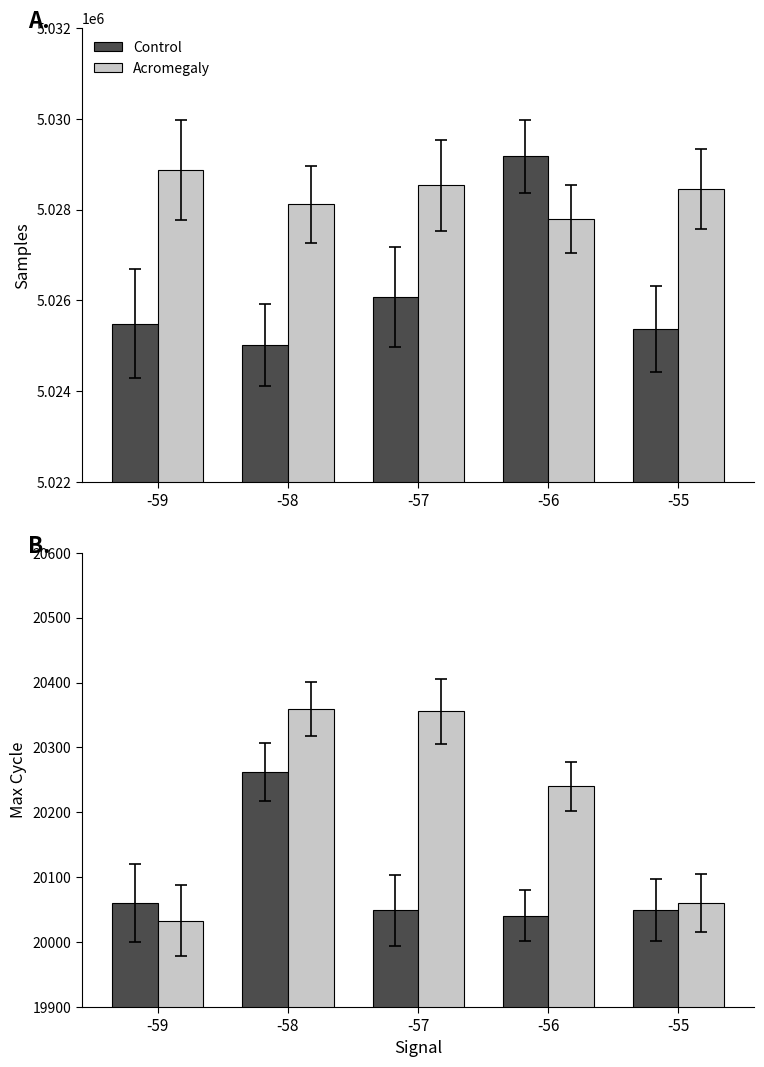

At how many categories does at least one series exceed 20150?

3